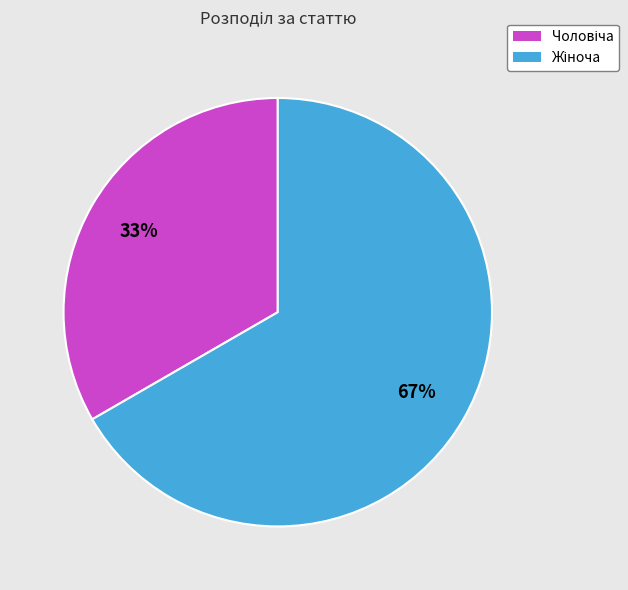

To the nearest percent, what is the average slice percentage?

50%